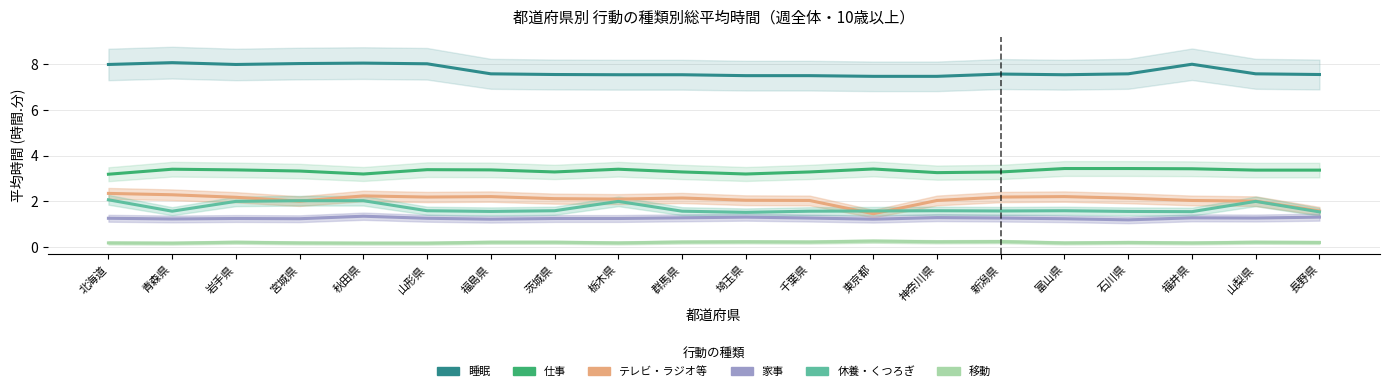

In テレビ・ラジオ・新聞・雑誌, how many points are lower than both neighbors (excluding endpoints)?

4